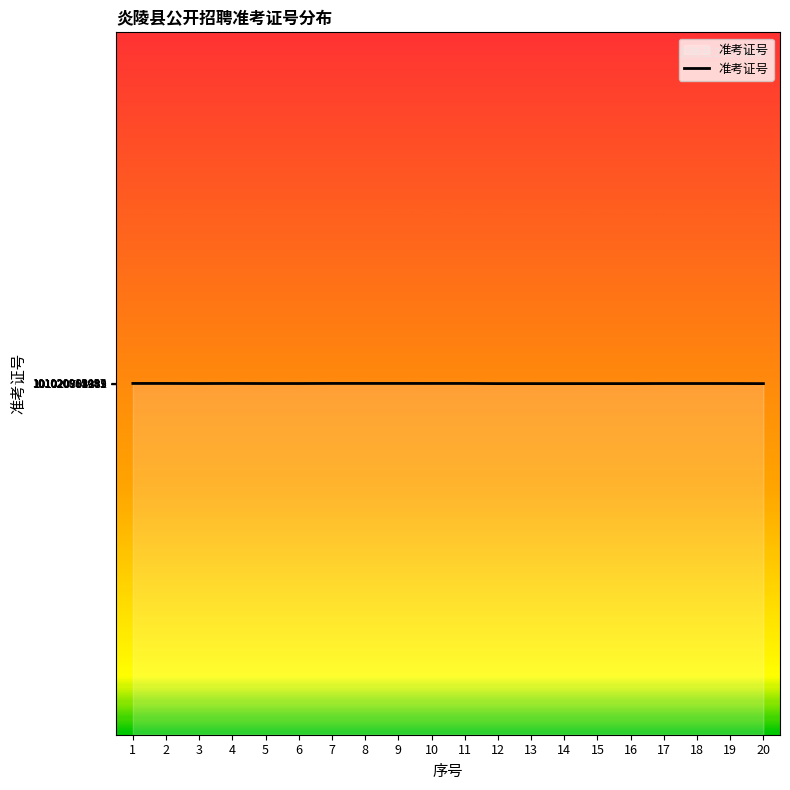

The value at 20 is 147720962302. True or false?

False